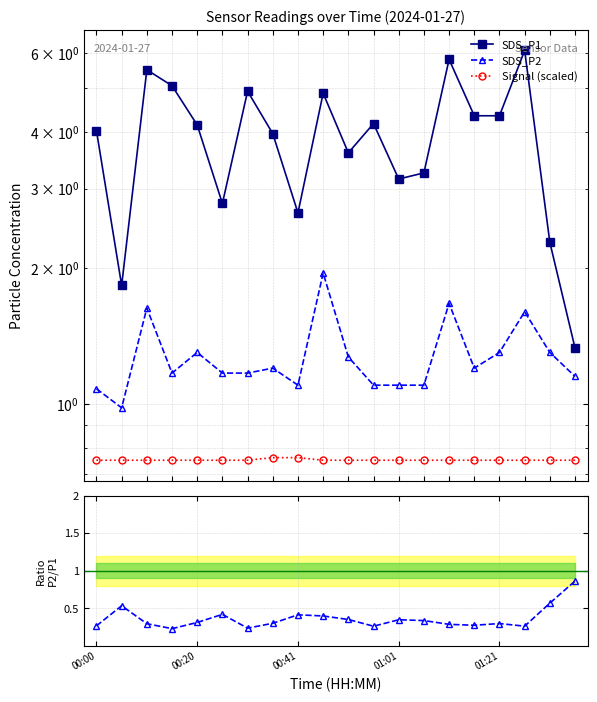

The Ratio P2/P1 series shows 0.1 at 14. True or false?

False